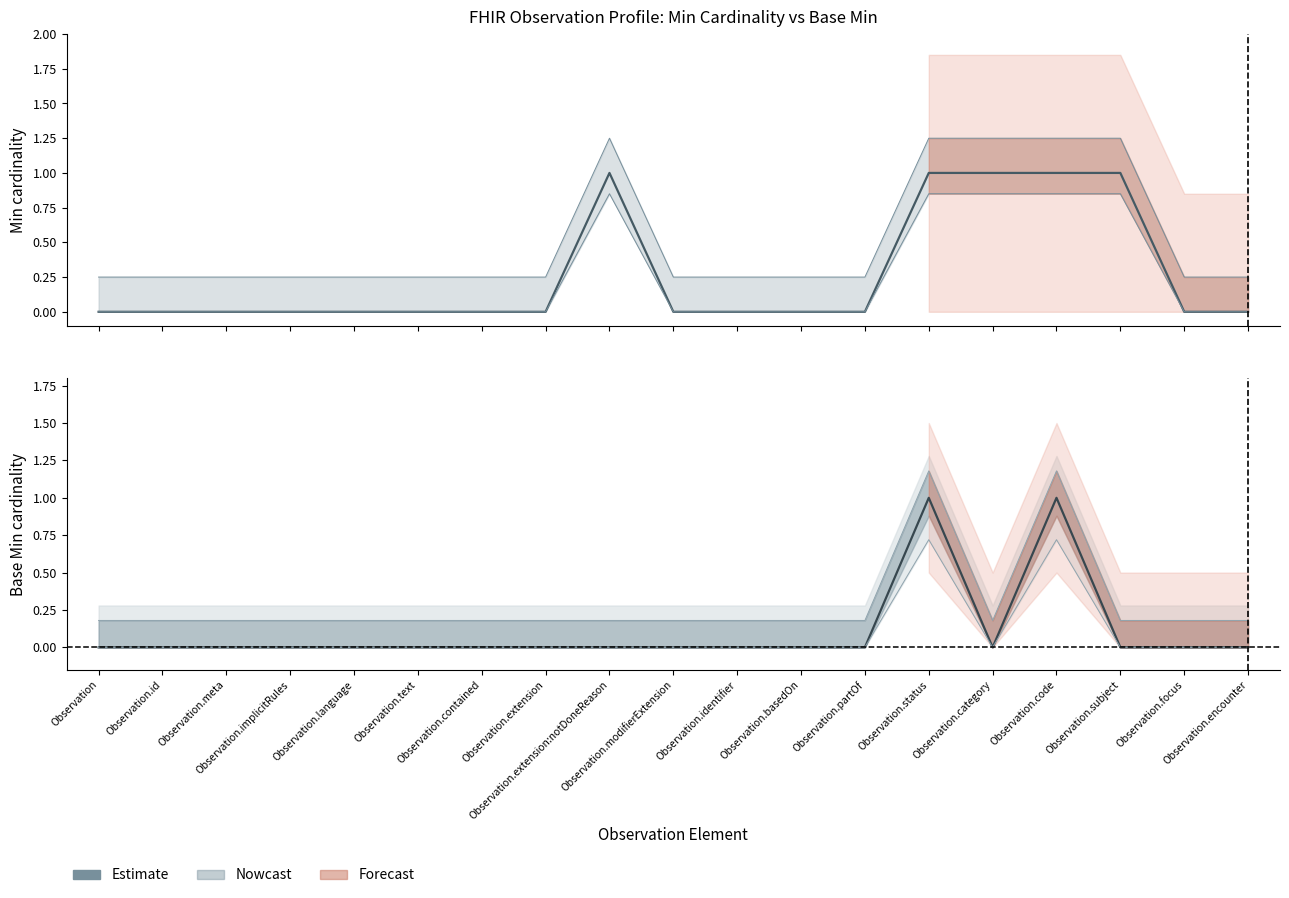

At which category does the data reach its first local valley?

Observation.category